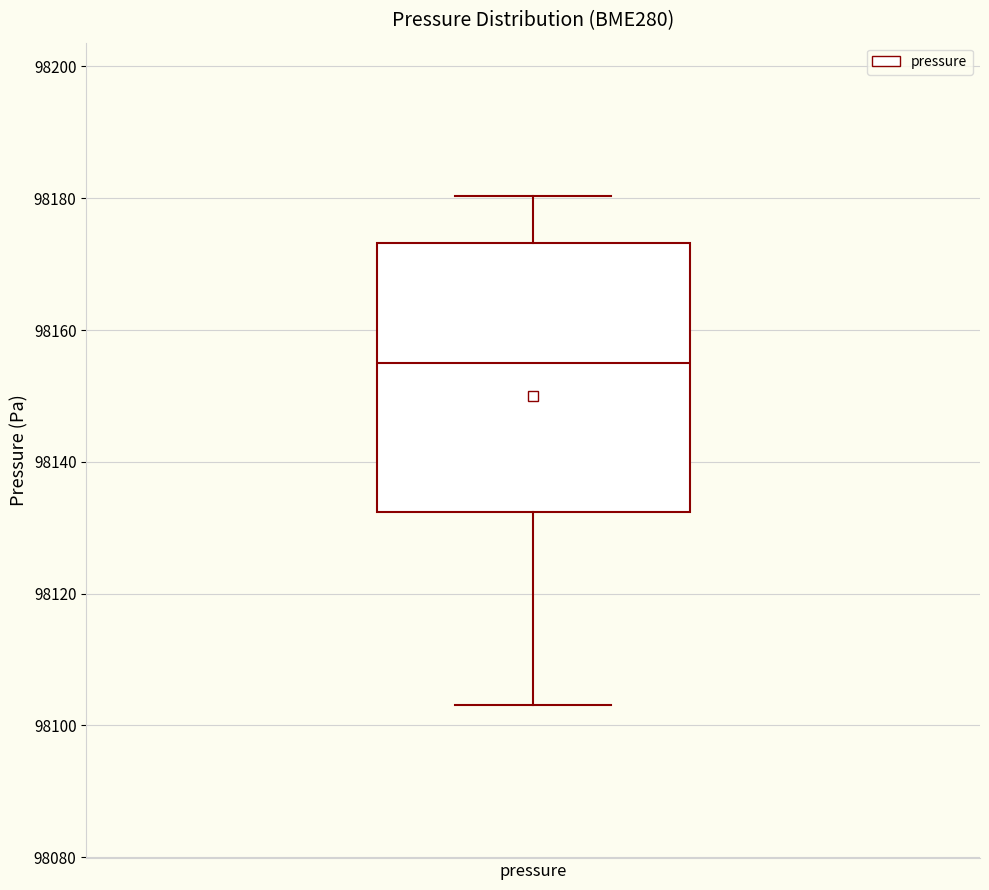

Transcribe this box plot: give where the median line is, the range the box spans, and where the two whiskers end, as read against the y-axis. The values are not printed on the chart, so give them approximately, as read against the axis.

median 98156, box 98132 to 98174, whiskers 98104 to 98180